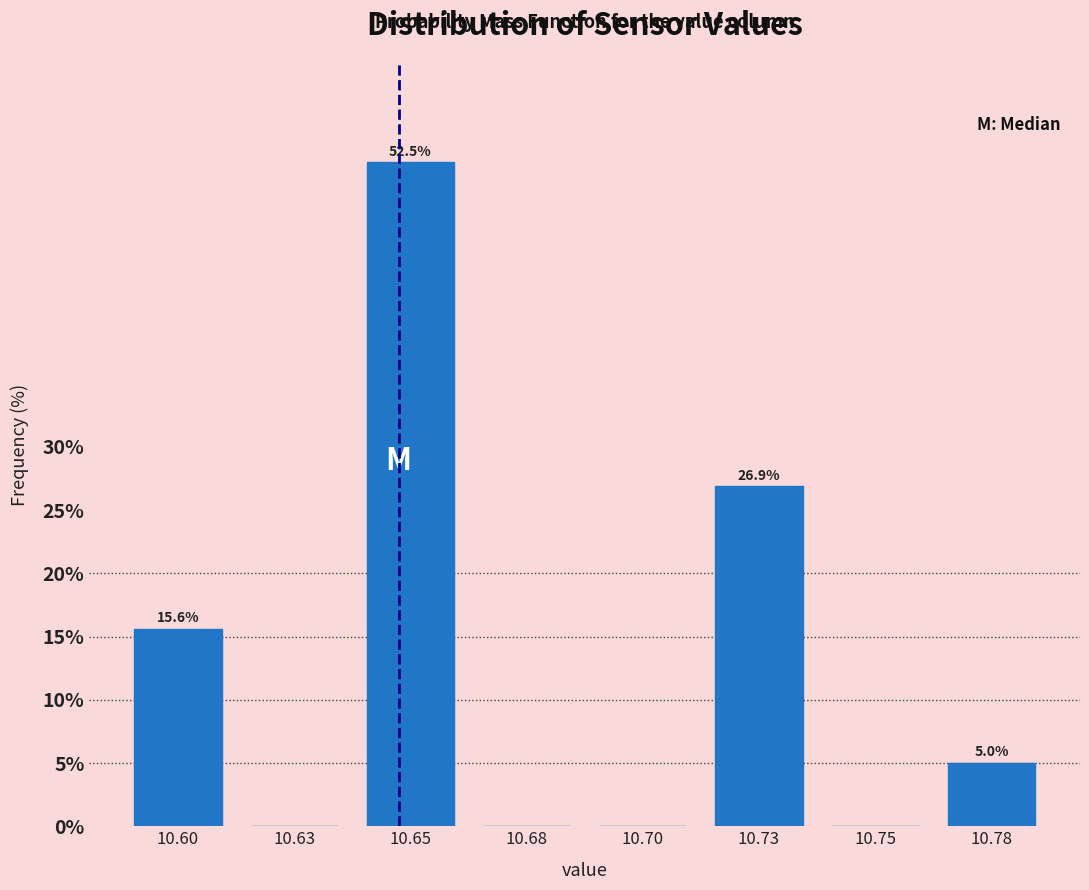

Reading left to right, list all the values displayed in this chart.

10.60=15.6	10.63=0.0	10.65=52.5	10.68=0.0	10.70=0.0	10.73=26.9	10.75=0.0	10.78=5.0